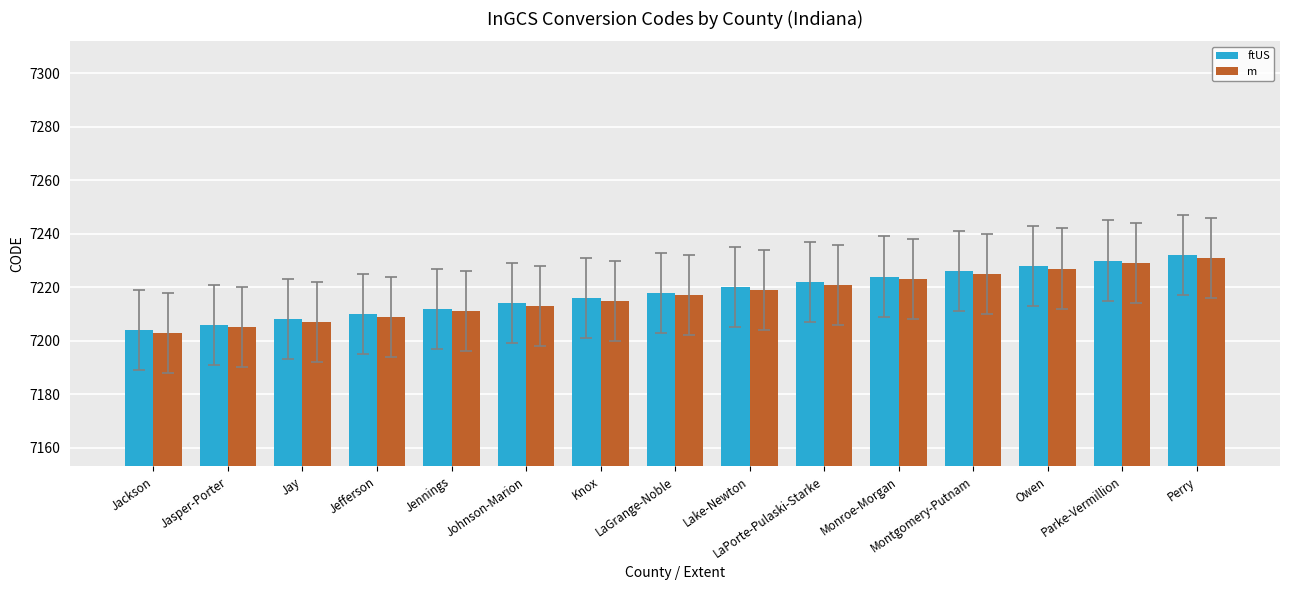

What is the difference between the highest and lowest values at Knox?

1